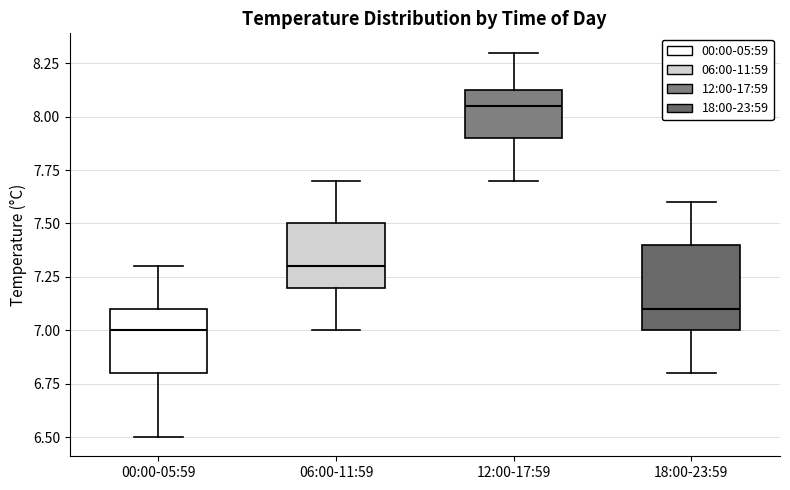

Which box is the tallest, from its lower edge to its upper edge?

18:00-23:59